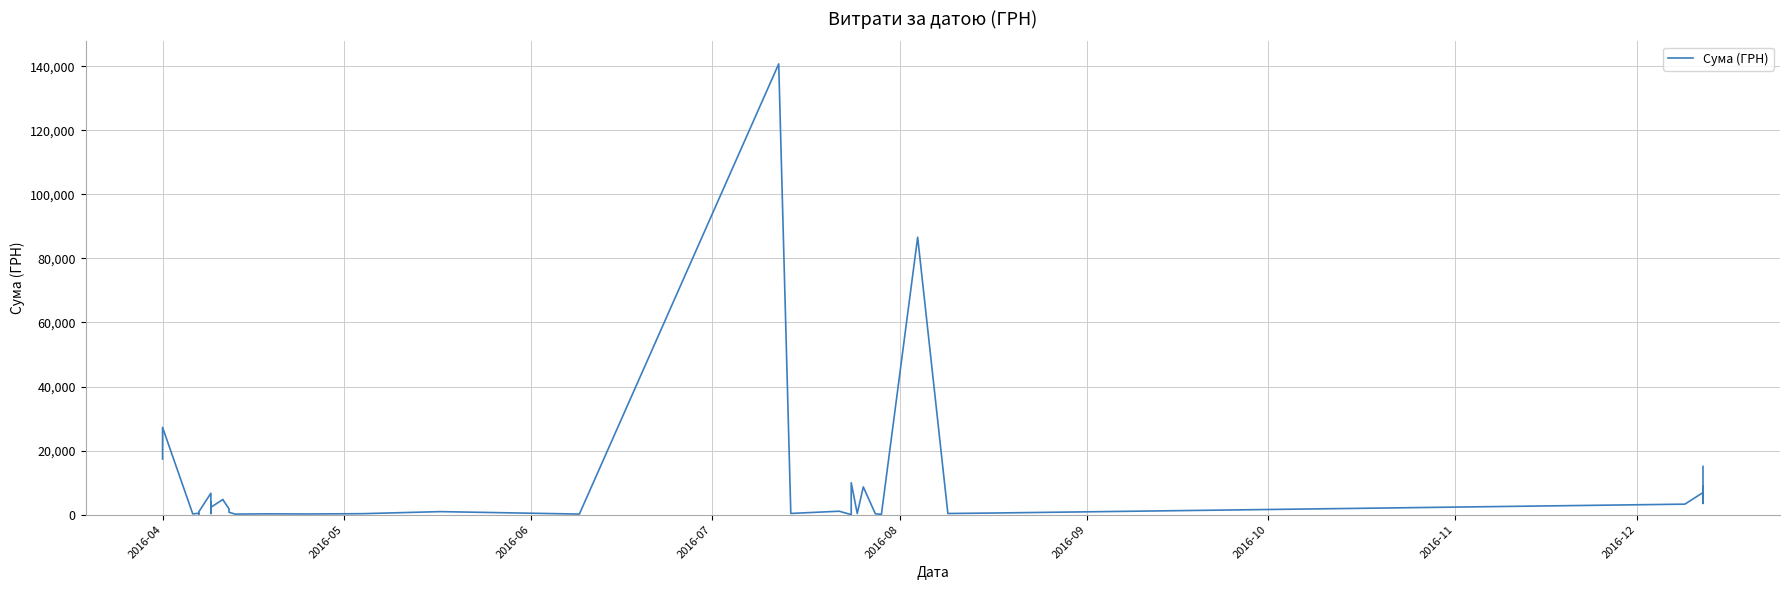

The value at 2016-11 is 565.4. True or false?

False